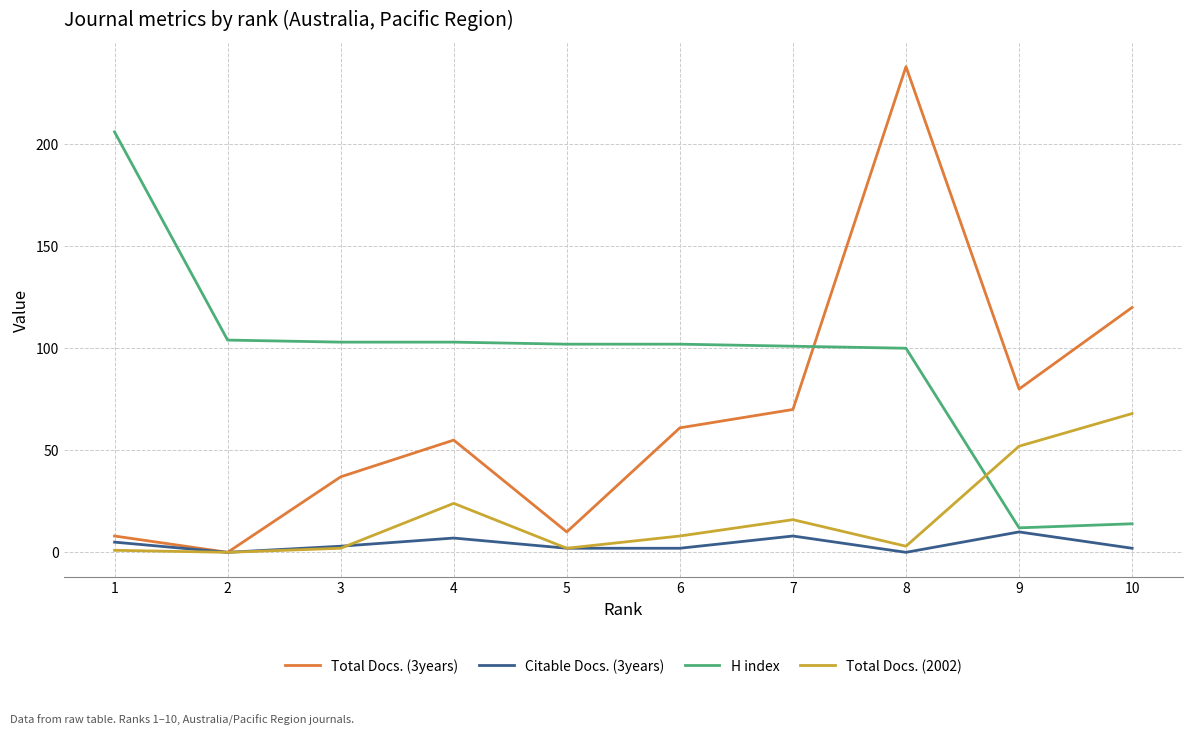

Which series has the largest range (max minus min)?

Total Docs. (3years)